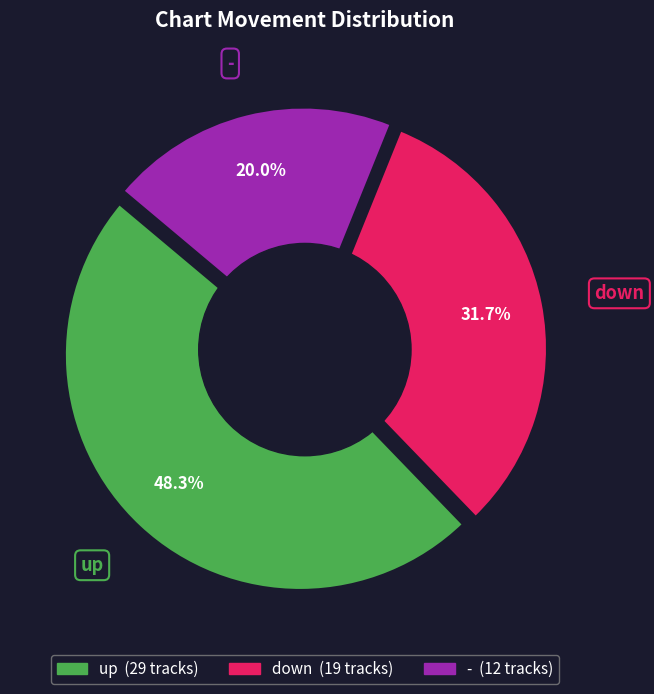

Is it true that - is 20% of the pie?

True